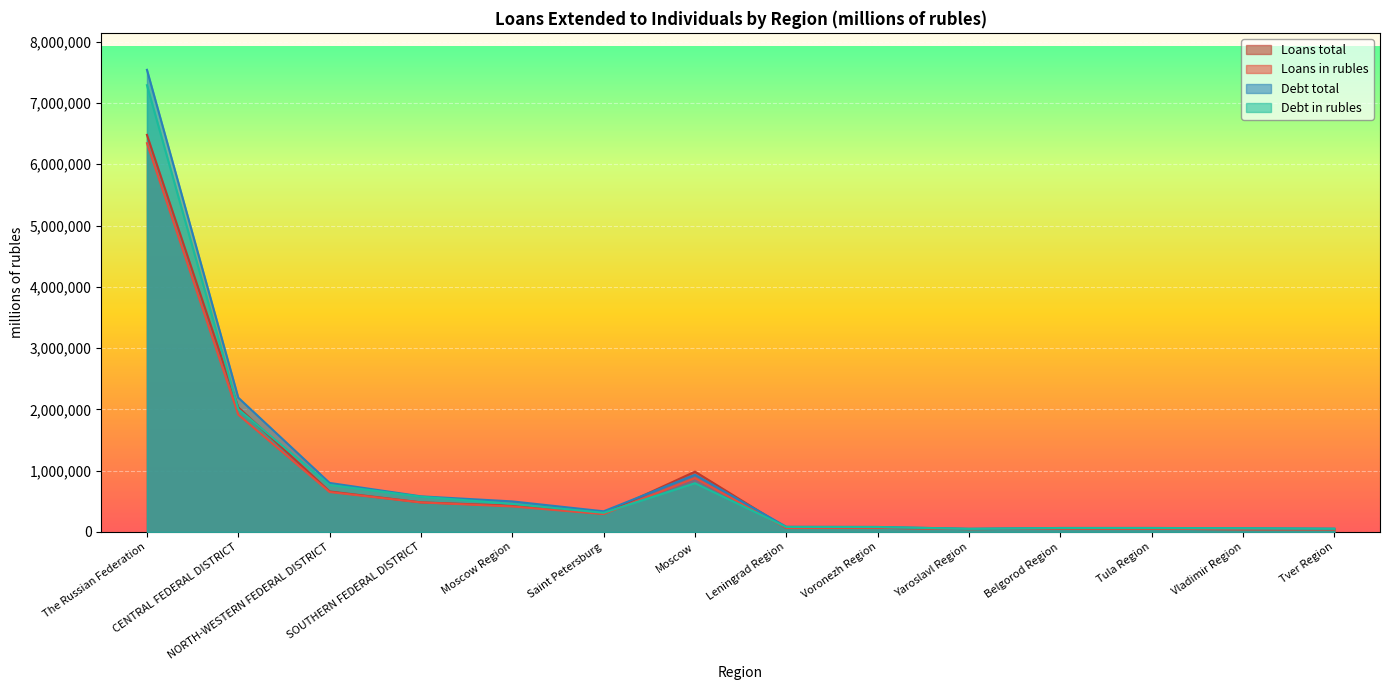

What is the value of the Debt total point at the 6th from the left?

337290